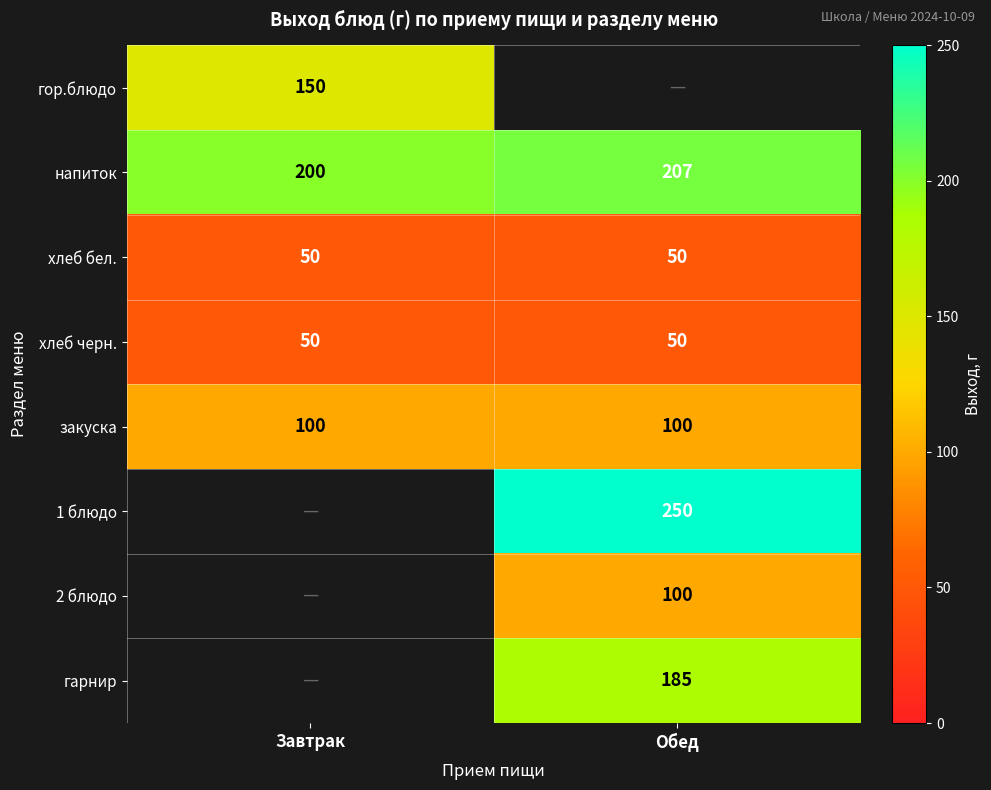

Which has a higher value, Обед or Завтрак?

Завтрак